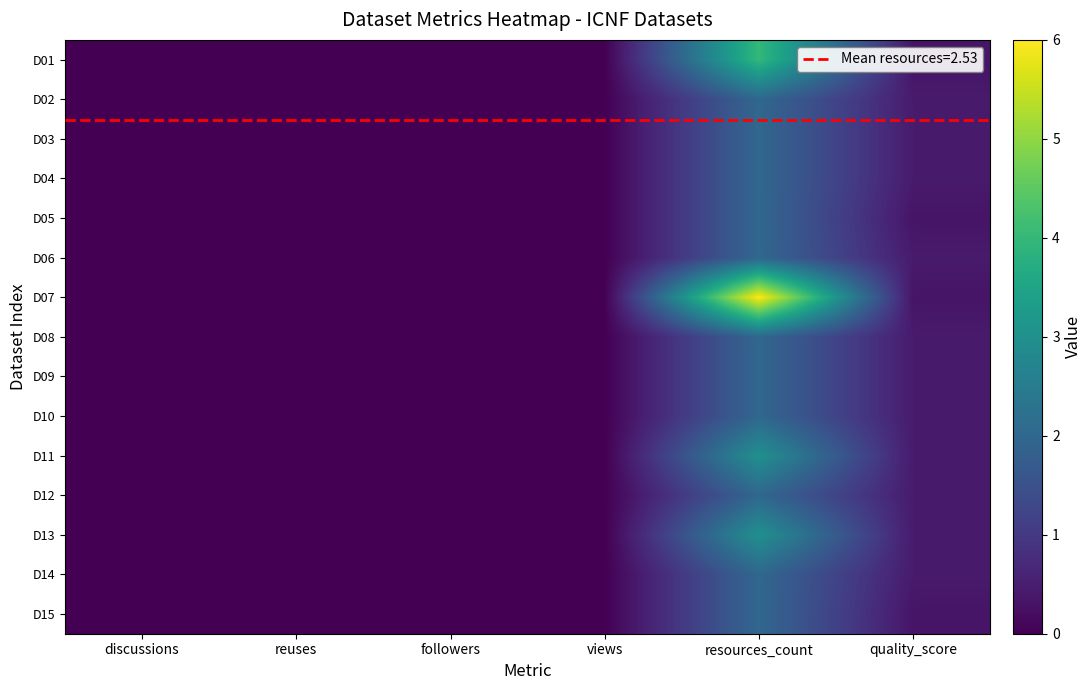

At how many categories does at least one series exceed 5?

1